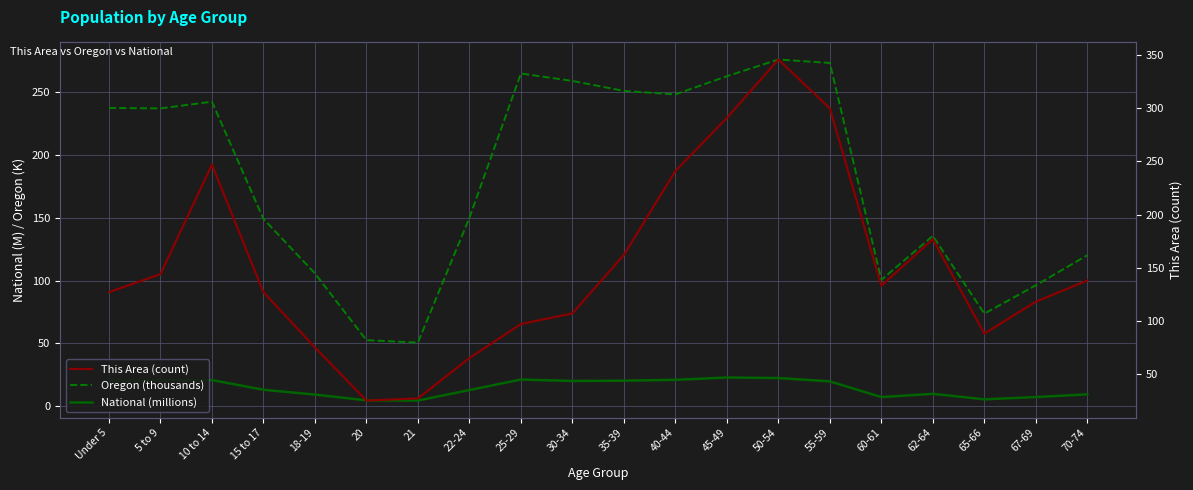

Reading left to right, what are all the values shown in this chart?

National (millions): 20.2	20.3	20.7	13.0	9.1	4.5	4.4	12.7	21.1	20.0	20.2	20.9	22.7	22.3	19.7	7.1	9.7	5.3	7.1	9.3
Oregon (thousands): 237.6	237.2	242.6	149.1	105.7	52.5	50.6	150.0	265.0	259.1	251.2	248.4	262.9	276.2	273.4	100.6	135.6	73.7	96.2	120.2
This Area (count): 127.0	144.0	247.0	127.0	75.0	25.0	27.0	65.0	97.0	107.0	162.0	241.0	291.0	346.0	300.0	133.0	177.0	88.0	118.0	138.0